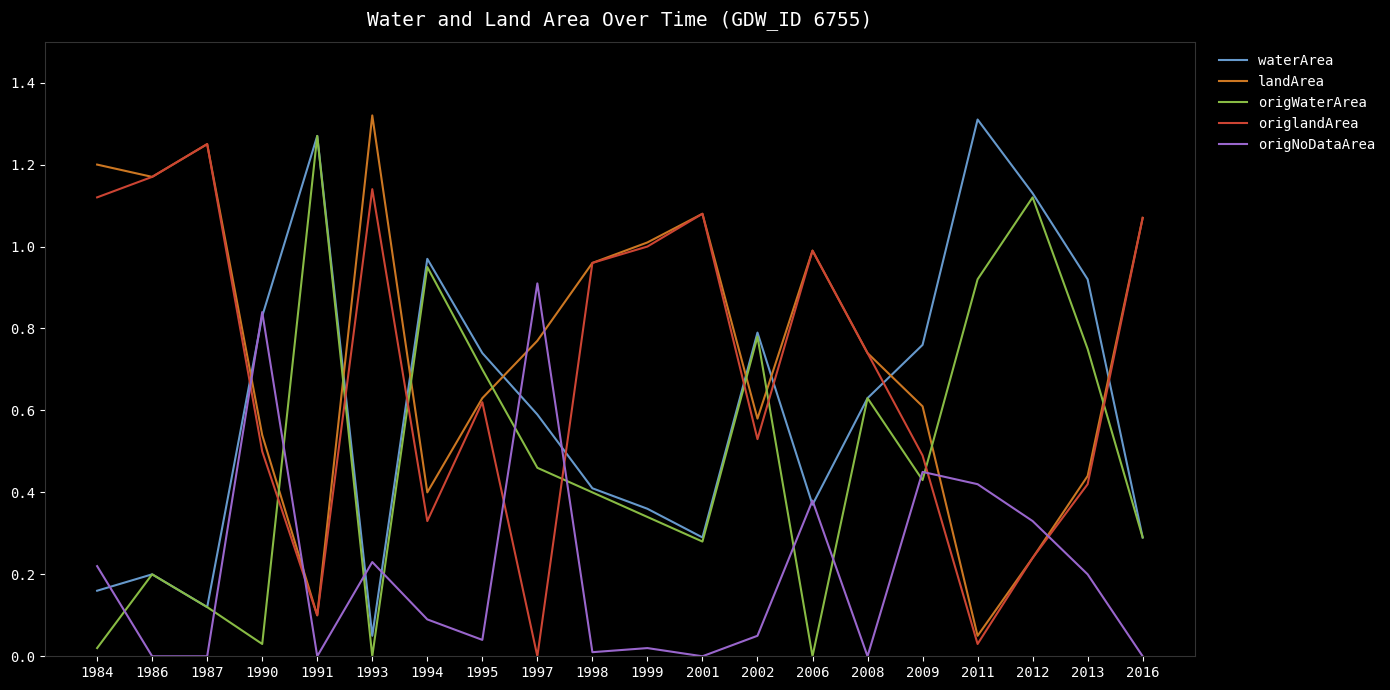

In landArea, how many points are higher than both neighbors (excluding endpoints)?

4